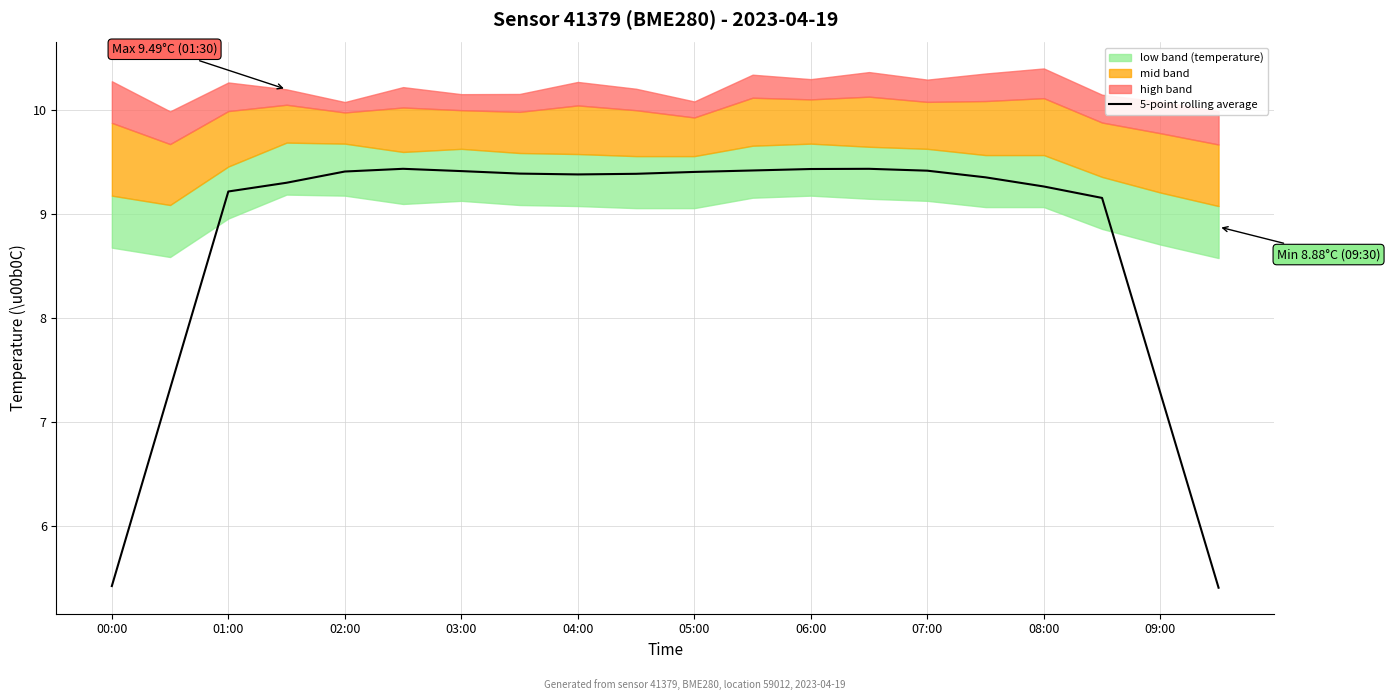

What is the highest value of the 5-point rolling average series?

9.4